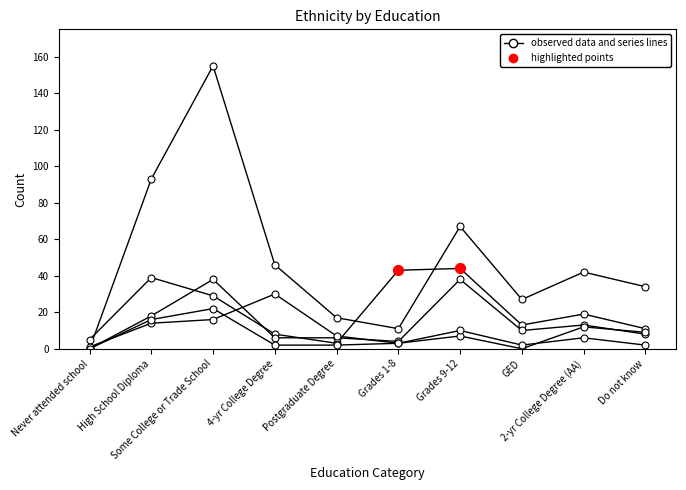

How many lines are shown in the chart?

5